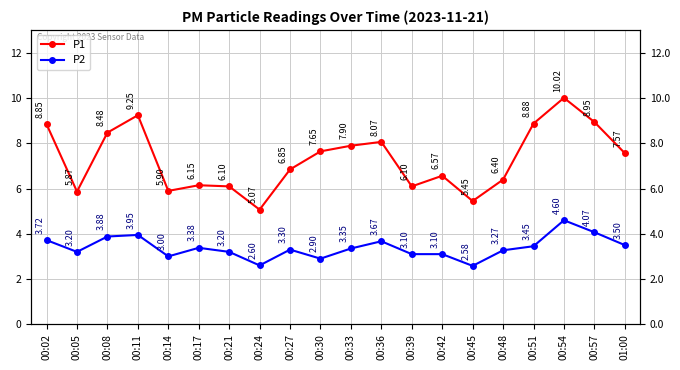

What is the label of the 2nd point from the right?

00:57